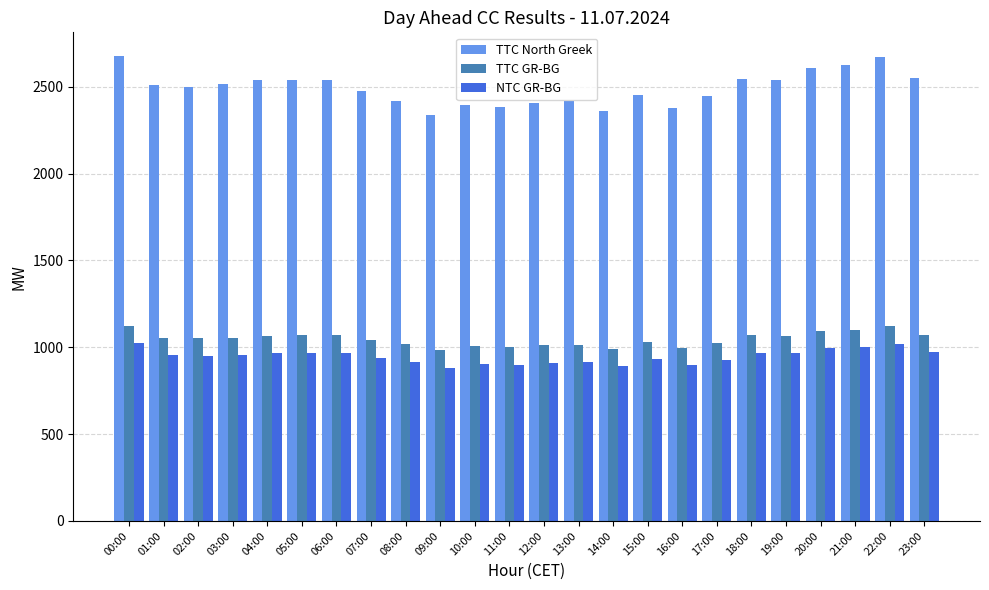

What is the total value across all series at 17:00?

4400